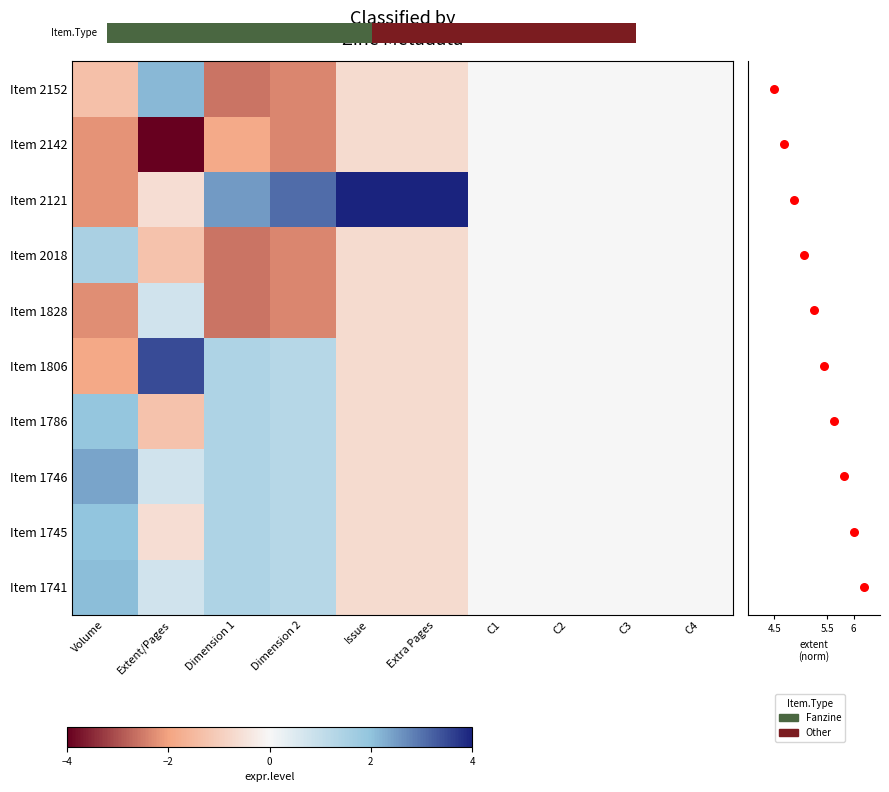

The value of Item 1806 at C4 is -2.6. True or false?

False